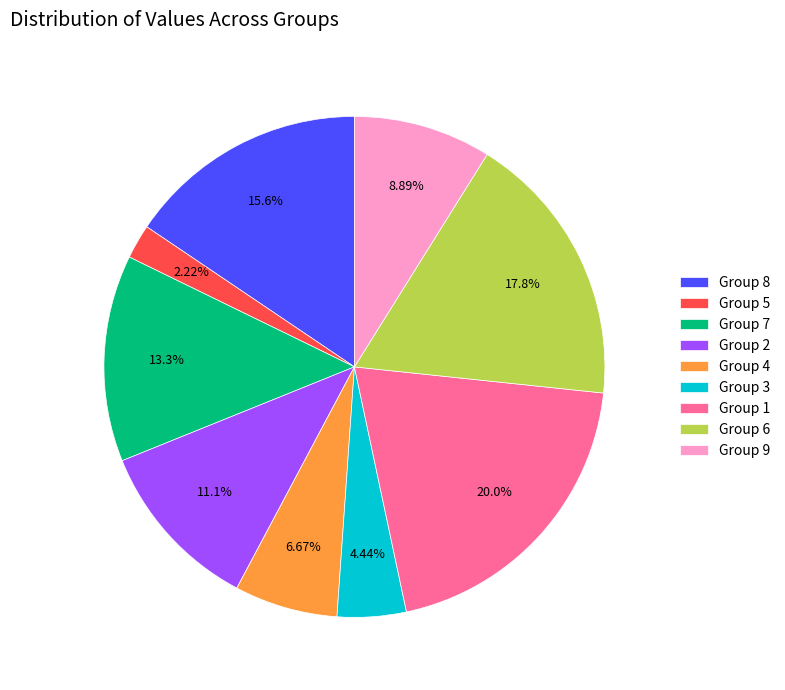

Is the sum of Group 2 and Group 9 greater than half?

No